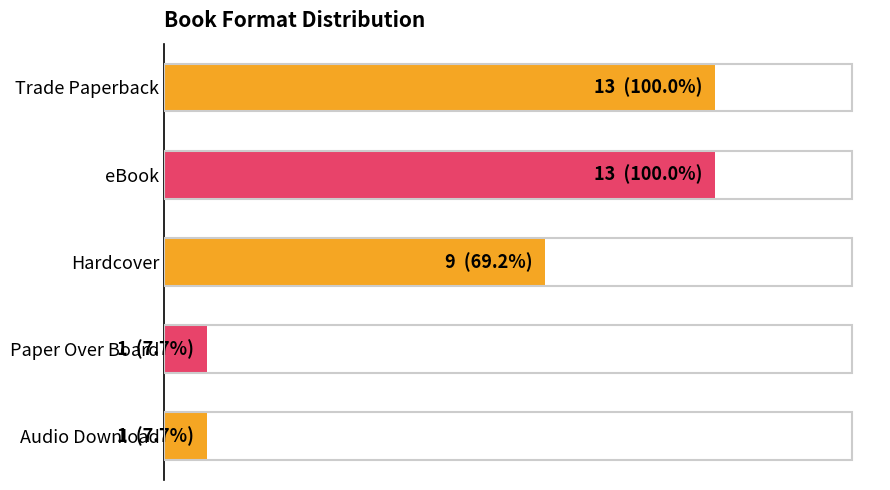

How many series are shown in this chart?

1